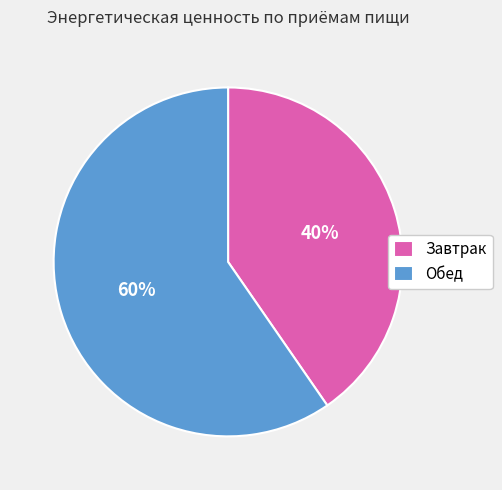

Do Завтрак and Обед together represent more than half of the pie?

Yes